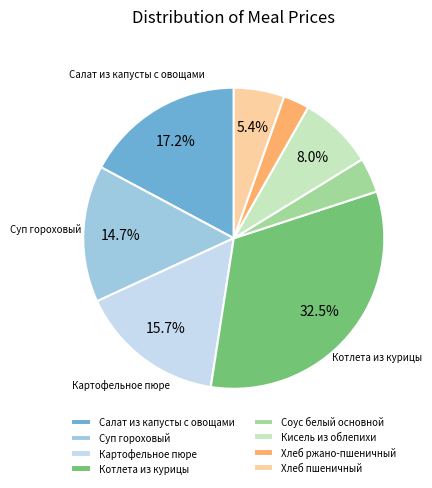

Which category has the biggest portion of the pie?

Котлета из курицы